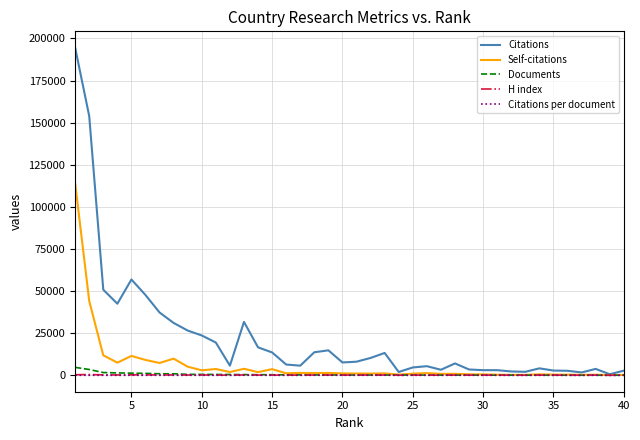

Which series has the largest range (max minus min)?

Citations